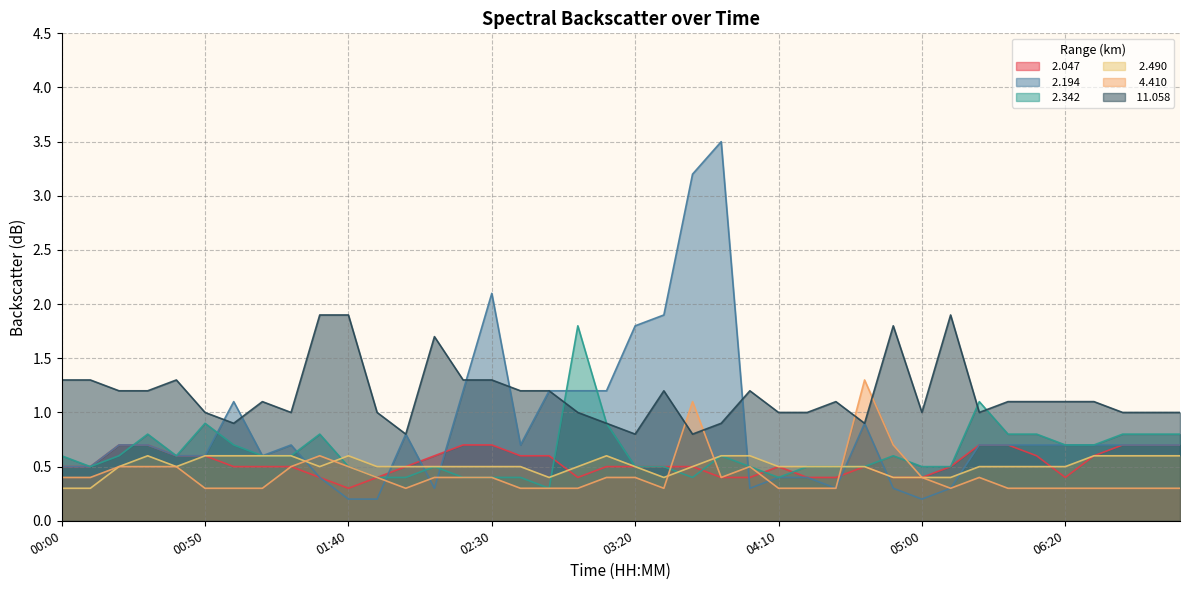

Reading right to left, transcribe all the data shown in this chart.

  2.047: 0.7	0.7	0.7	0.6	0.4	0.6	0.7	0.7	0.5	0.4	0.4	0.5	0.4	0.4	0.5	0.4	0.4	0.5	0.5	0.5	0.5	0.4	0.6	0.6	0.7	0.7	0.6	0.5	0.4	0.3	0.4	0.5	0.5	0.5	0.6	0.6	0.7	0.7	0.5	0.5
  2.194: 0.7	0.7	0.7	0.7	0.7	0.7	0.7	0.7	0.3	0.2	0.3	0.9	0.3	0.4	0.4	0.3	3.5	3.2	1.9	1.8	1.2	1.2	1.2	0.7	2.1	1.2	0.3	0.8	0.2	0.2	0.4	0.7	0.6	1.1	0.6	0.6	0.7	0.7	0.5	0.5
  2.342: 0.8	0.8	0.8	0.7	0.7	0.8	0.8	1.1	0.5	0.5	0.6	0.5	0.5	0.5	0.4	0.5	0.6	0.4	0.5	0.5	0.9	1.8	0.3	0.4	0.4	0.4	0.5	0.4	0.4	0.5	0.8	0.6	0.6	0.7	0.9	0.6	0.8	0.6	0.5	0.6
  2.490: 0.6	0.6	0.6	0.6	0.5	0.5	0.5	0.5	0.4	0.4	0.4	0.5	0.5	0.5	0.5	0.6	0.6	0.5	0.4	0.5	0.6	0.5	0.4	0.5	0.5	0.5	0.5	0.5	0.5	0.6	0.5	0.6	0.6	0.6	0.6	0.5	0.6	0.5	0.3	0.3
  4.410: 0.3	0.3	0.3	0.3	0.3	0.3	0.3	0.4	0.3	0.4	0.7	1.3	0.3	0.3	0.3	0.5	0.4	1.1	0.3	0.4	0.4	0.3	0.3	0.3	0.4	0.4	0.4	0.3	0.4	0.5	0.6	0.5	0.3	0.3	0.3	0.5	0.5	0.5	0.4	0.4
 11.058: 1.0	1.0	1.0	1.1	1.1	1.1	1.1	1.0	1.9	1.0	1.8	0.9	1.1	1.0	1.0	1.2	0.9	0.8	1.2	0.8	0.9	1.0	1.2	1.2	1.3	1.3	1.7	0.8	1.0	1.9	1.9	1.0	1.1	0.9	1.0	1.3	1.2	1.2	1.3	1.3